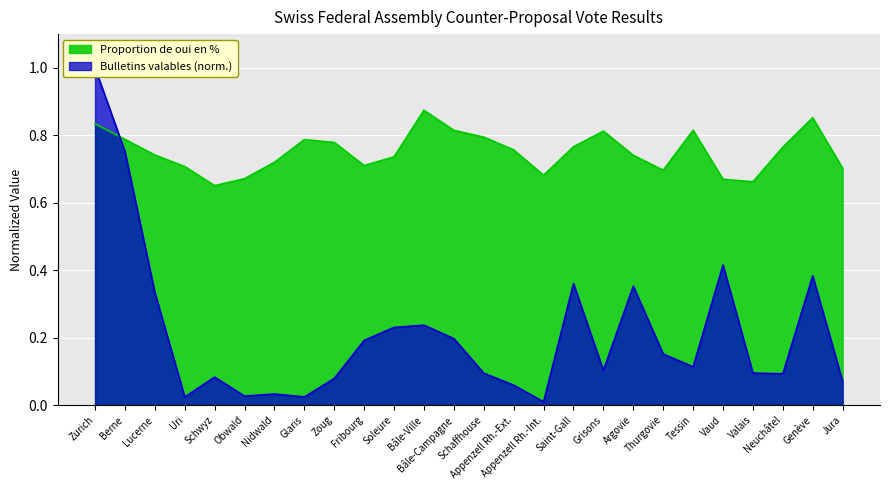

Is the value of Bulletins valables at Berne greater than the value of Proportion de oui en % at Bâle-Campagne?

No